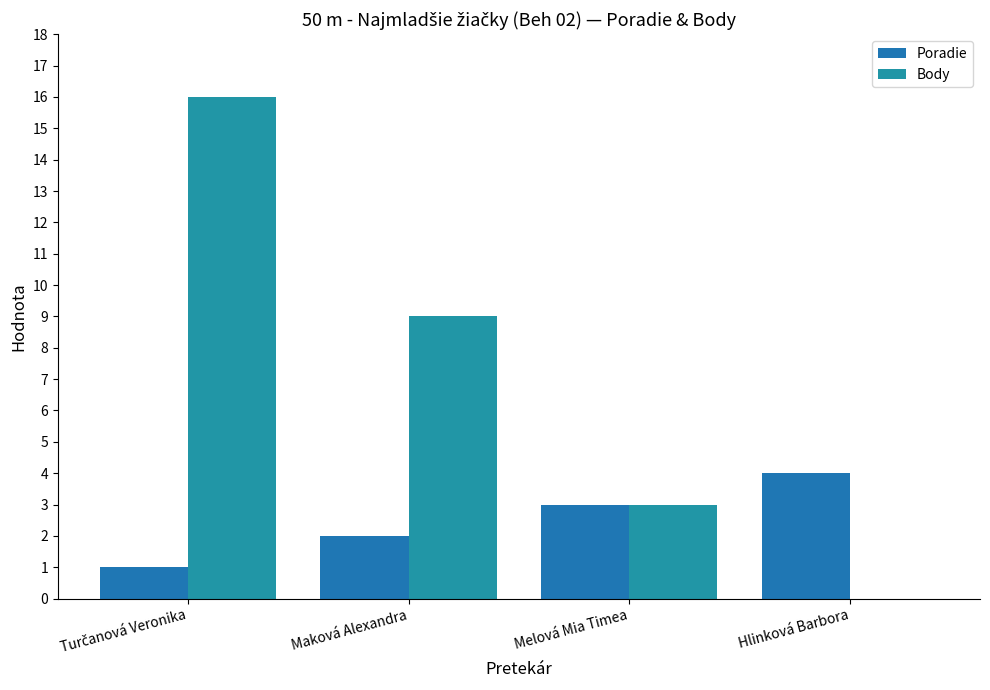

How many values in Body are above zero?

3